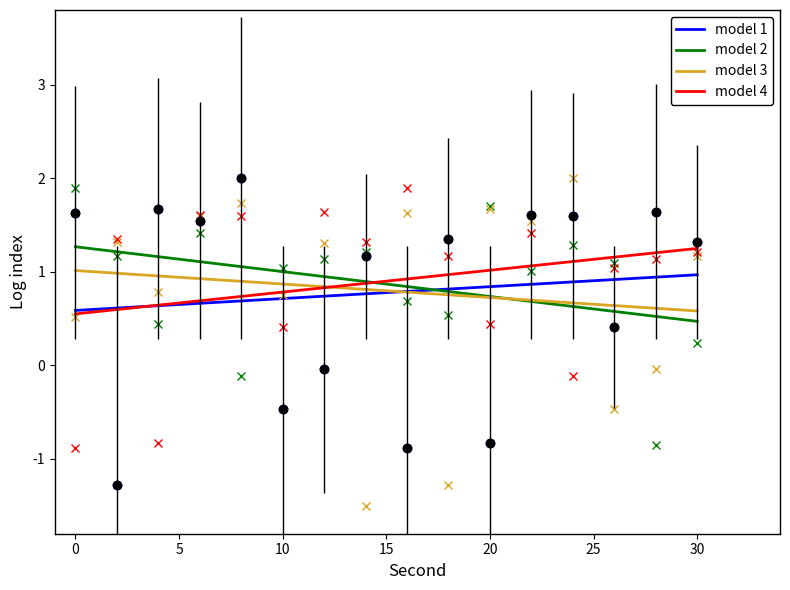

Reading left to right, extract all data points from this chart.

model 1: 0.6	0.6	0.6	0.7	0.7	0.7	0.7	0.8	0.8	0.8	0.8	0.9	0.9	0.9	0.9	1.0
model 2: 1.3	1.2	1.2	1.1	1.1	1.0	0.9	0.9	0.8	0.8	0.7	0.7	0.6	0.6	0.5	0.5
model 3: 1.0	1.0	1.0	0.9	0.9	0.9	0.8	0.8	0.8	0.8	0.7	0.7	0.7	0.6	0.6	0.6
model 4: 0.6	0.6	0.6	0.7	0.7	0.8	0.8	0.9	0.9	1.0	1.0	1.1	1.1	1.2	1.2	1.3